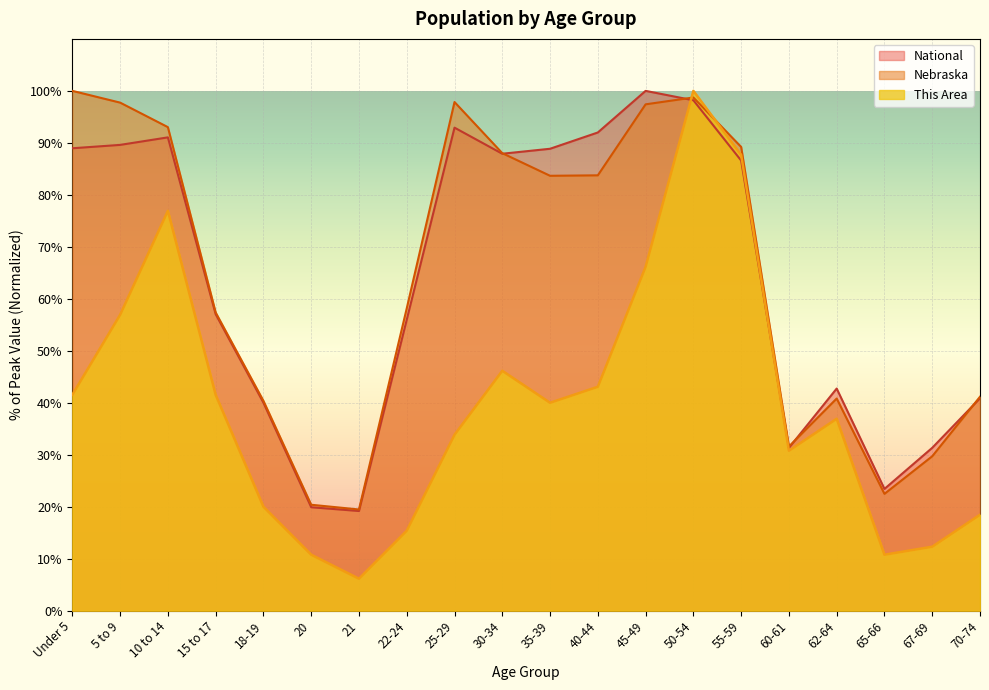

What is the difference between the maximum and minimum values in the Nebraska series?

80.5